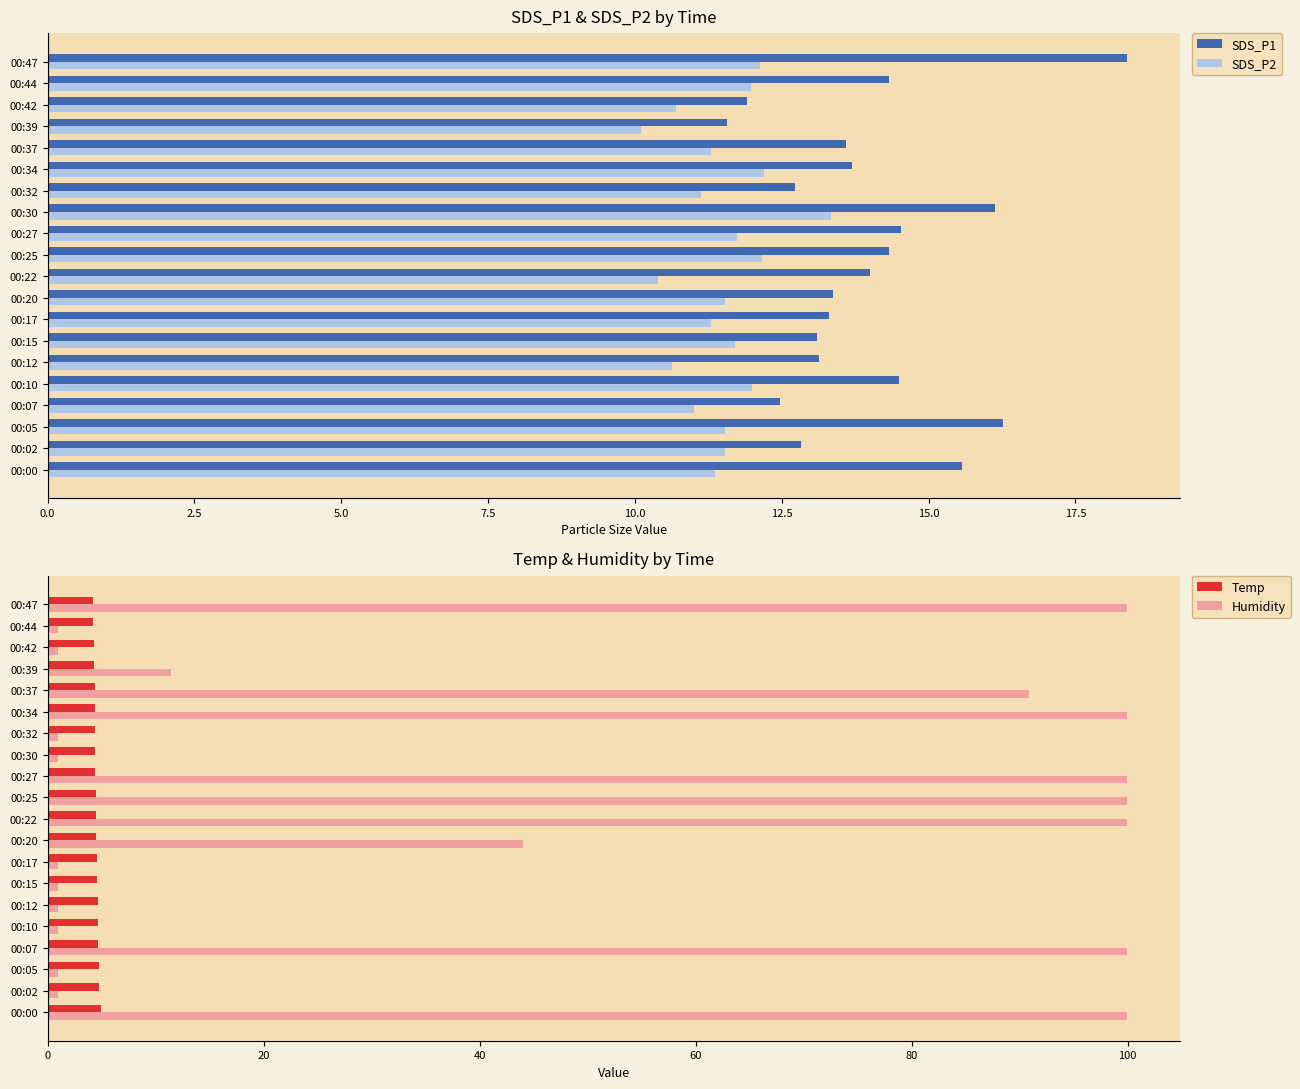

Reading left to right, what are all the values shown in this chart?

SDS_P1: 15.6	12.8	16.3	12.5	14.5	13.1	13.1	13.3	13.4	14.0	14.3	14.5	16.1	12.7	13.7	13.6	11.6	11.9	14.3	18.4
SDS_P2: 11.4	11.5	11.5	11.0	12.0	10.6	11.7	11.3	11.5	10.4	12.2	11.7	13.3	11.1	12.2	11.3	10.1	10.7	12.0	12.1
Temp: 4.9	4.8	4.8	4.7	4.7	4.7	4.6	4.6	4.5	4.5	4.5	4.4	4.4	4.4	4.4	4.4	4.3	4.3	4.2	4.2
Humidity: 99.9	1.0	1.0	99.9	1.0	1.0	1.0	1.0	44.0	99.9	99.9	99.9	1.0	1.0	99.9	90.9	11.4	1.0	1.0	99.9